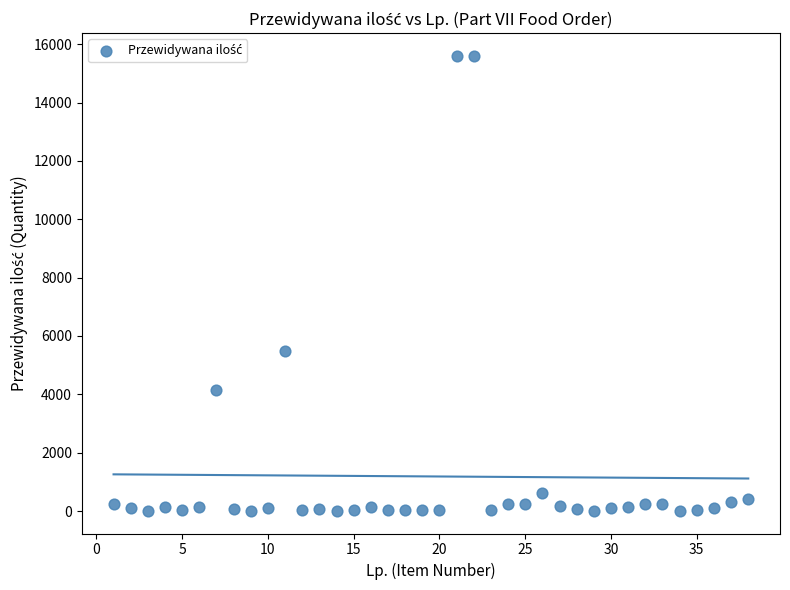

What is the range of Y values (max minus min)?

15590